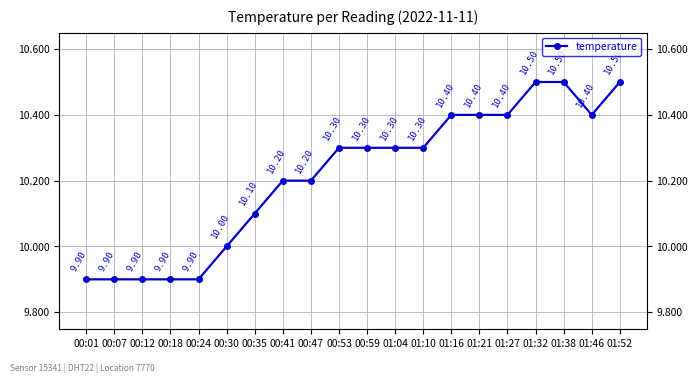

What is the value of the 16th point from the left?

10.4